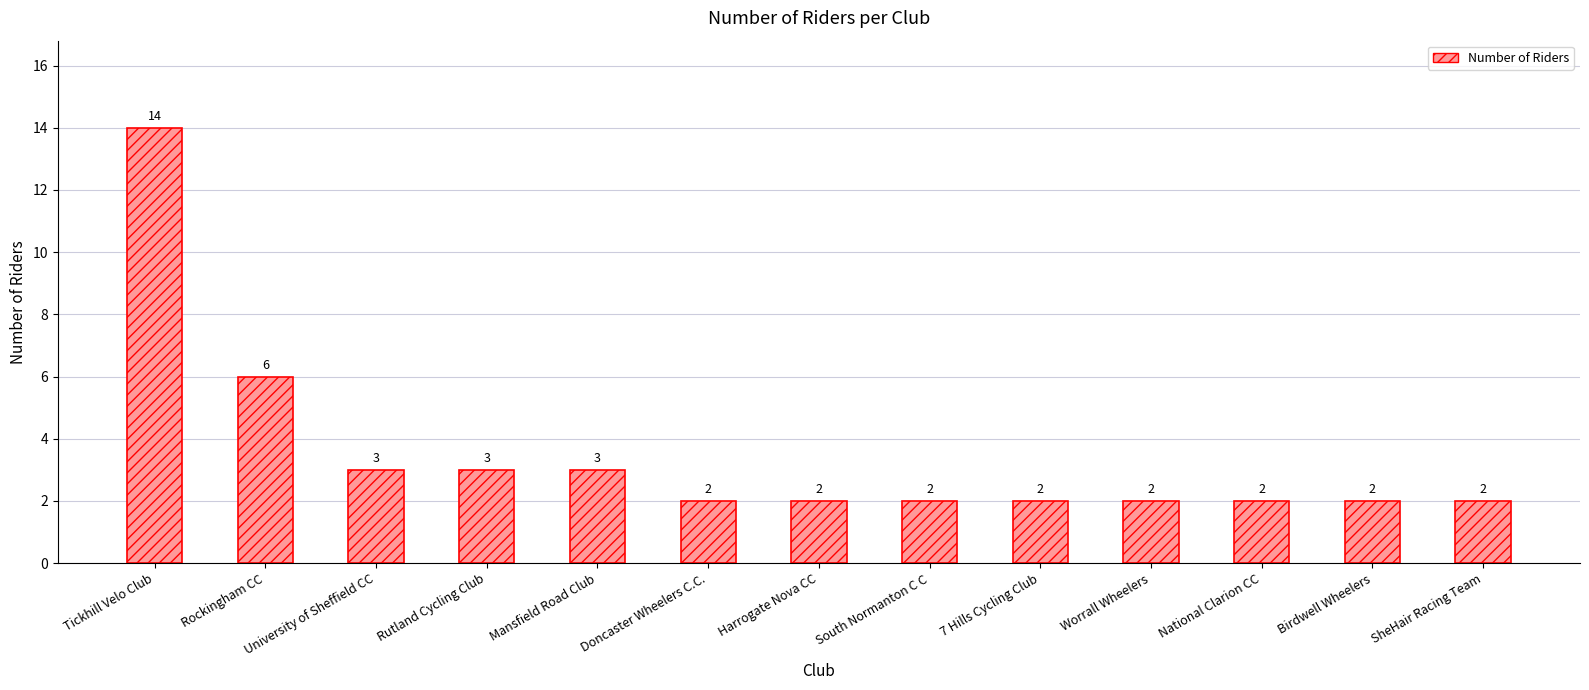

Are the bars horizontal?

No